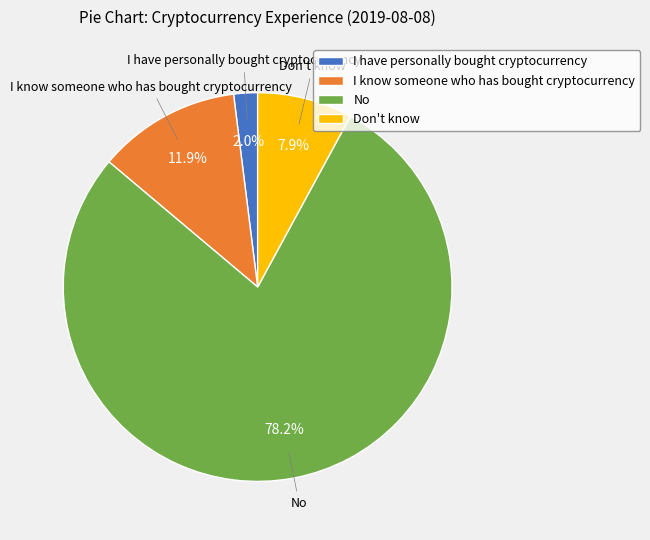

The I have personally bought cryptocurrency slice represents 2% of the pie. True or false?

True